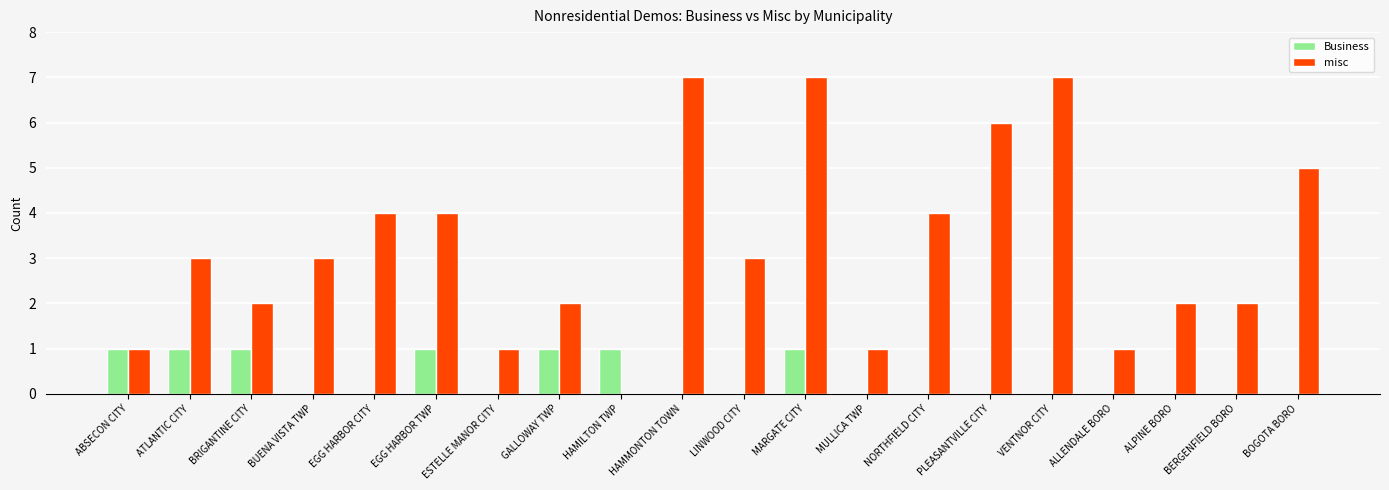

Are the bars grouped side by side (vs. stacked)?

Yes